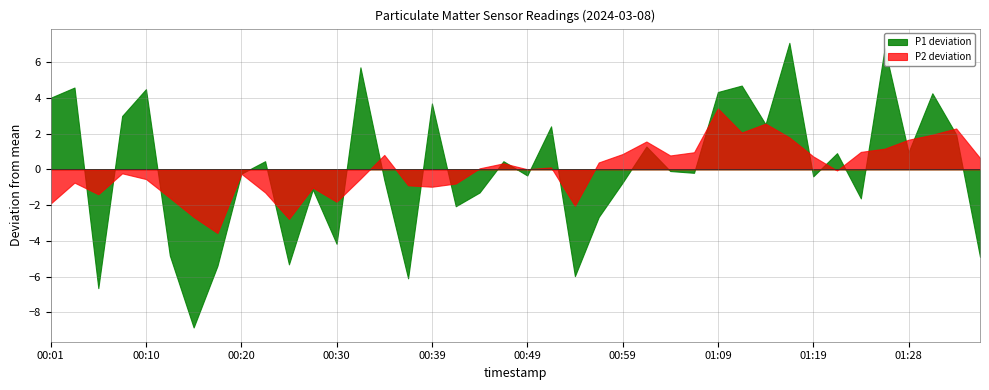

What is the minimum value shown in the chart?

-8.8